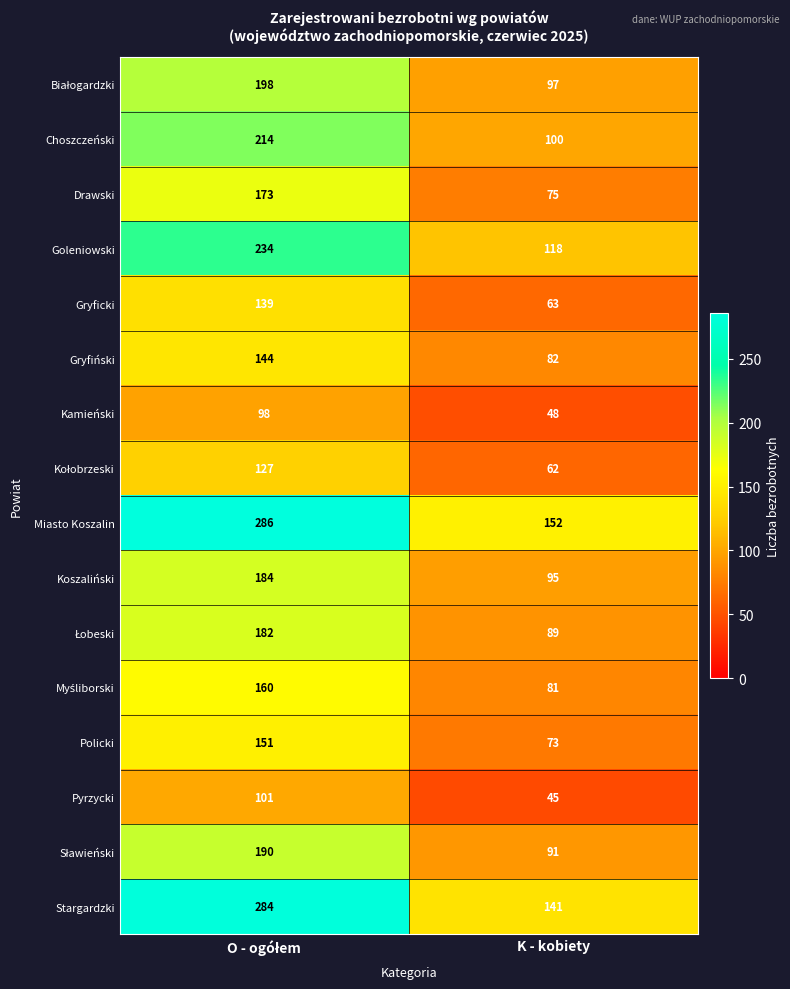

Which series has the largest total across all categories?

Miasto Koszalin